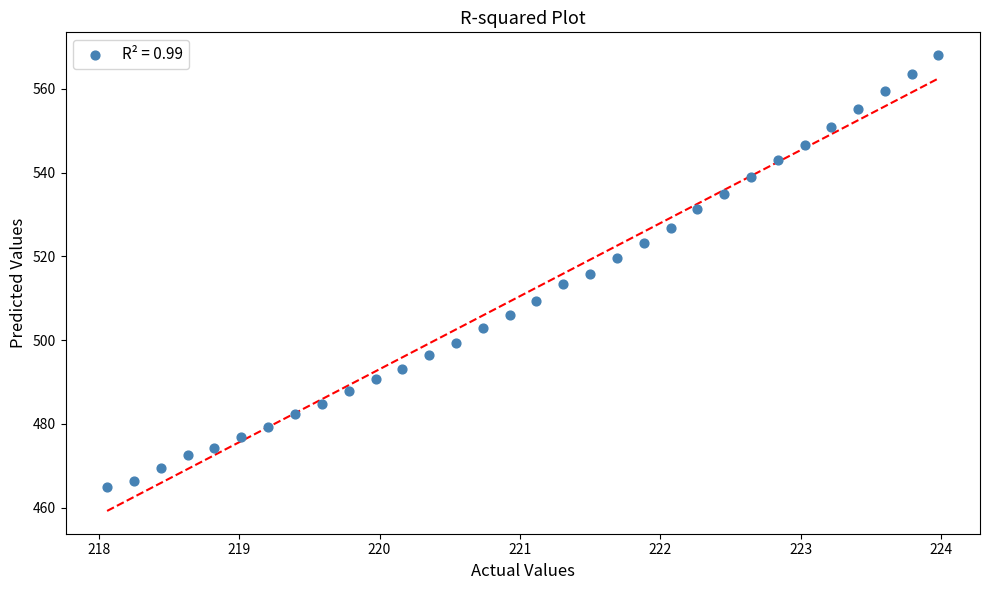

What is the range of Y values (max minus min)?

103.2